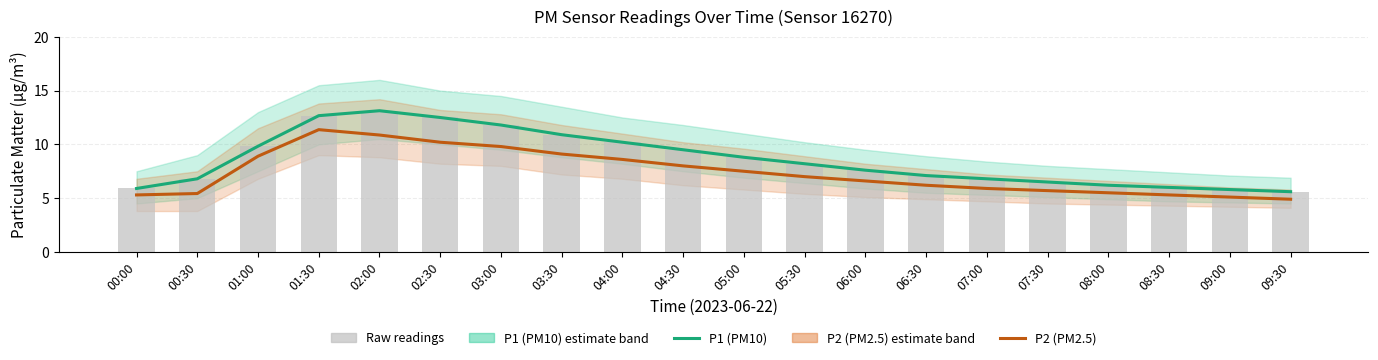

What is the difference between the P1 (PM10) values at 02:30 and 00:00?

6.6